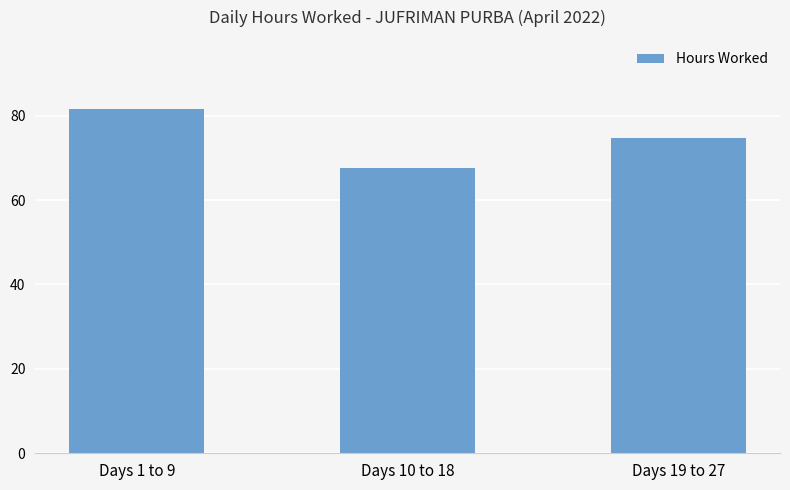

Which category has the lowest value across all series?

Days 10 to 18